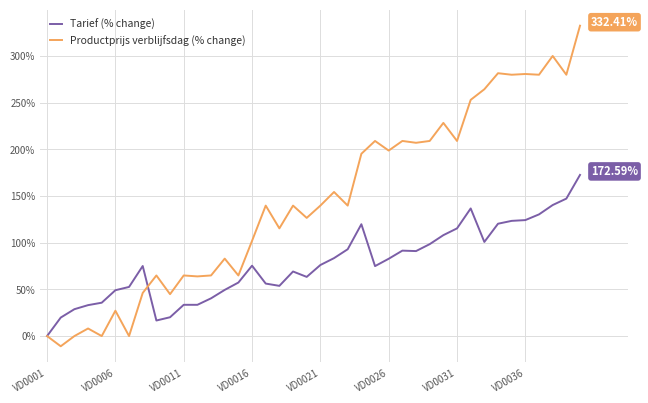

How many data points in Productprijs verblijfsdag (% change) are less than 139?

18